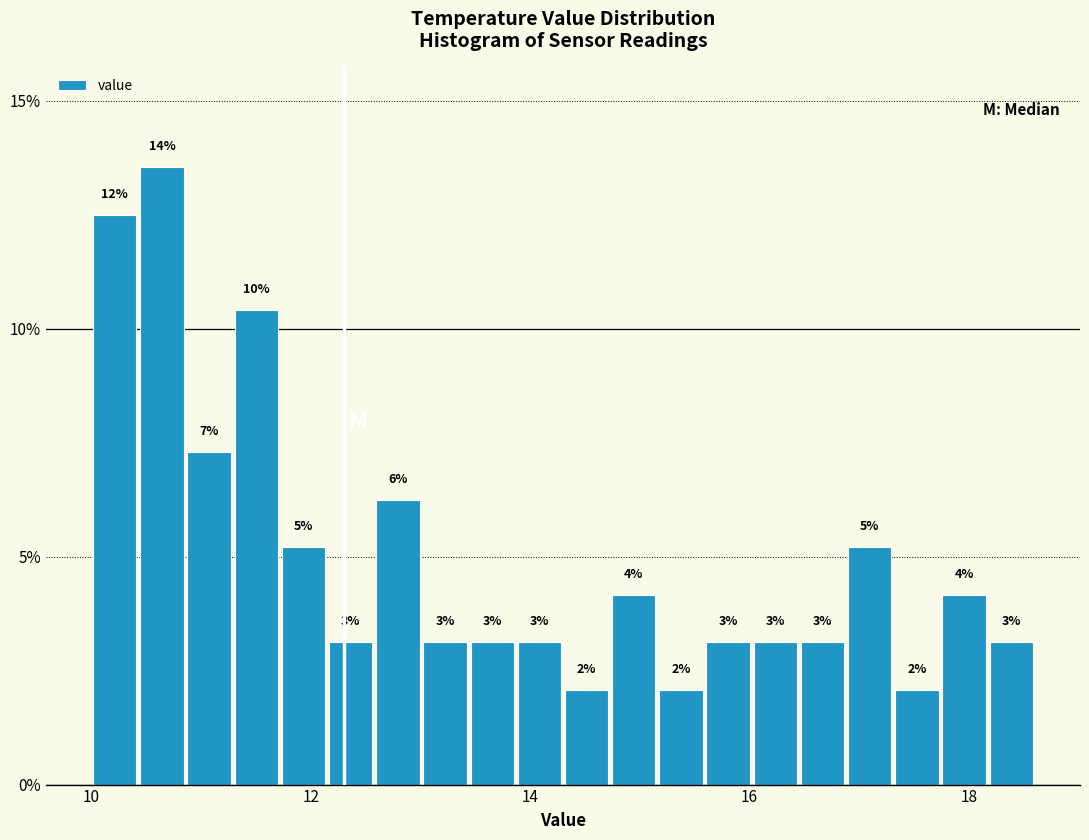

Read against the x-axis, roughly where is the centre of the tallest bar?

10.6